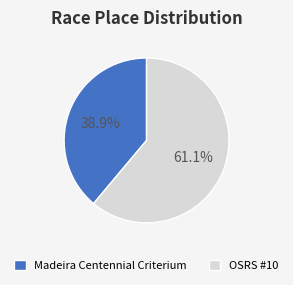

Does OSRS #10 account for over 50% of the chart?

Yes